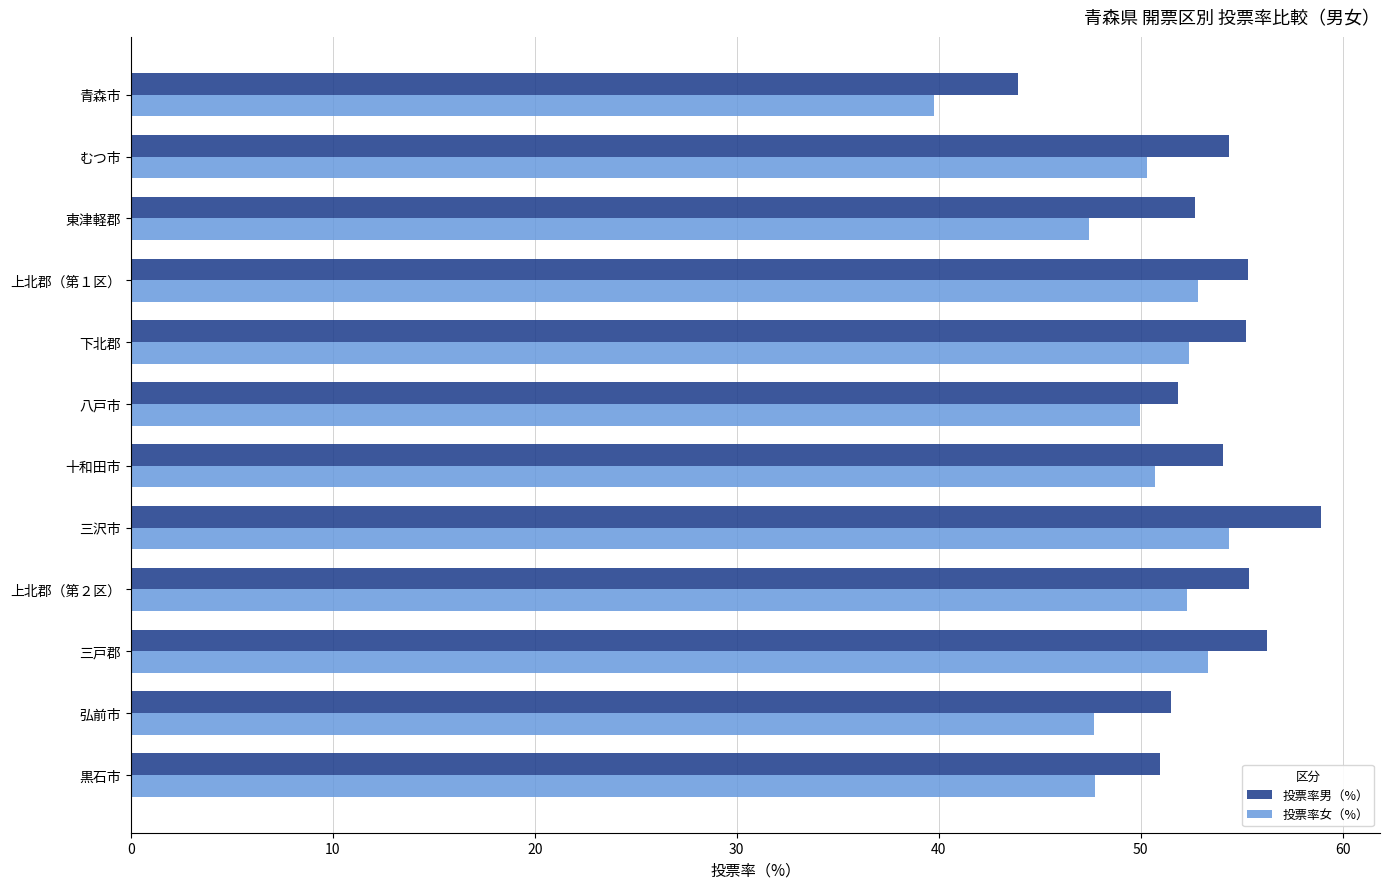

List the series in order of their peak value, lowest first.

投票率女（%）, 投票率男（%）